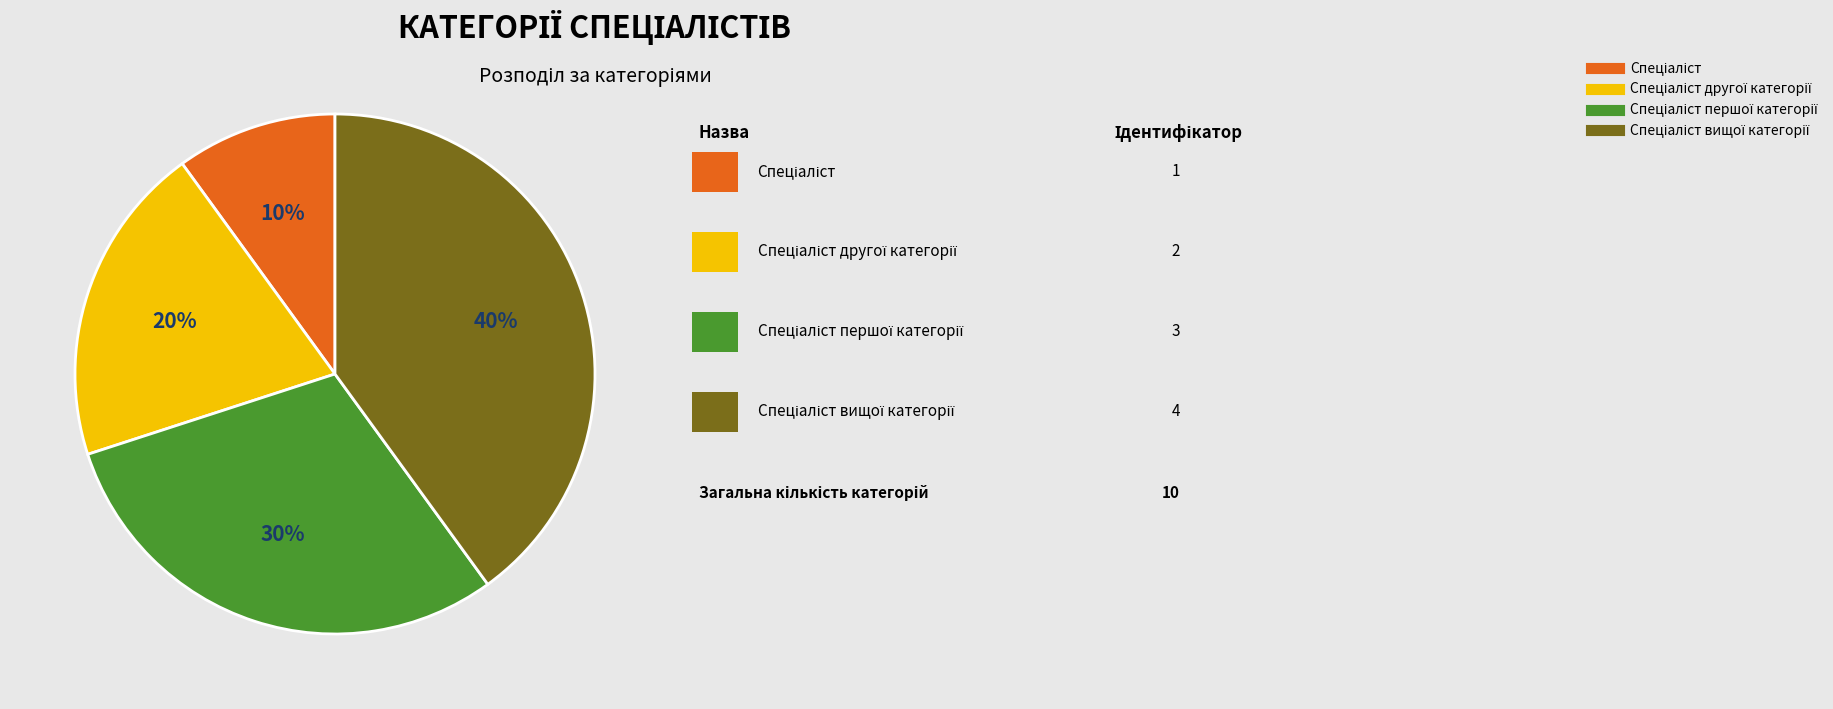

To the nearest percent, what is the difference between the largest and smallest slice percentages?

30%